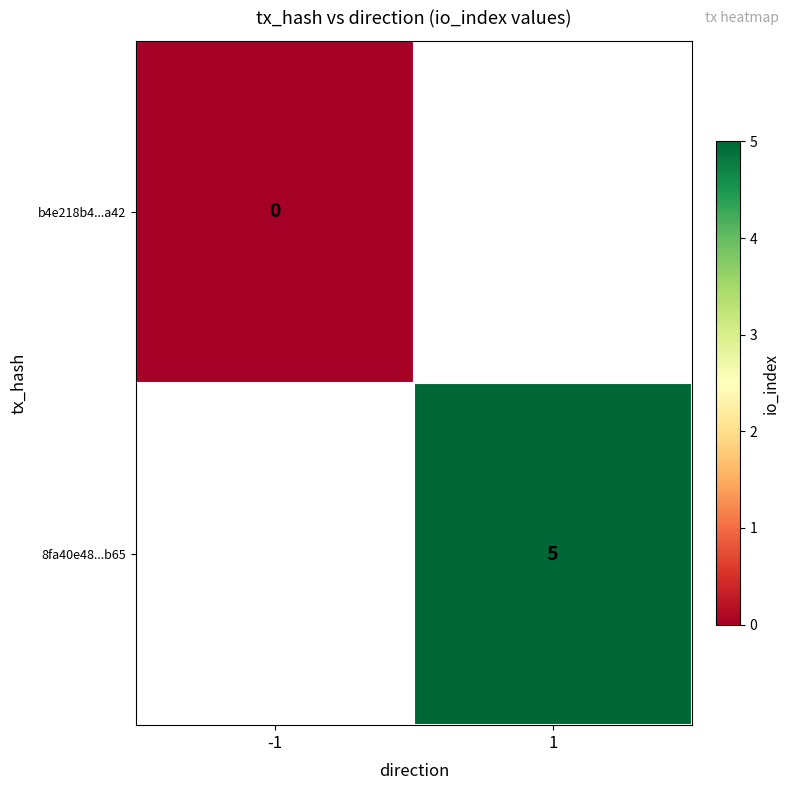

True or false: 8fa40e48...b65 has a value of 5 at 1.

True